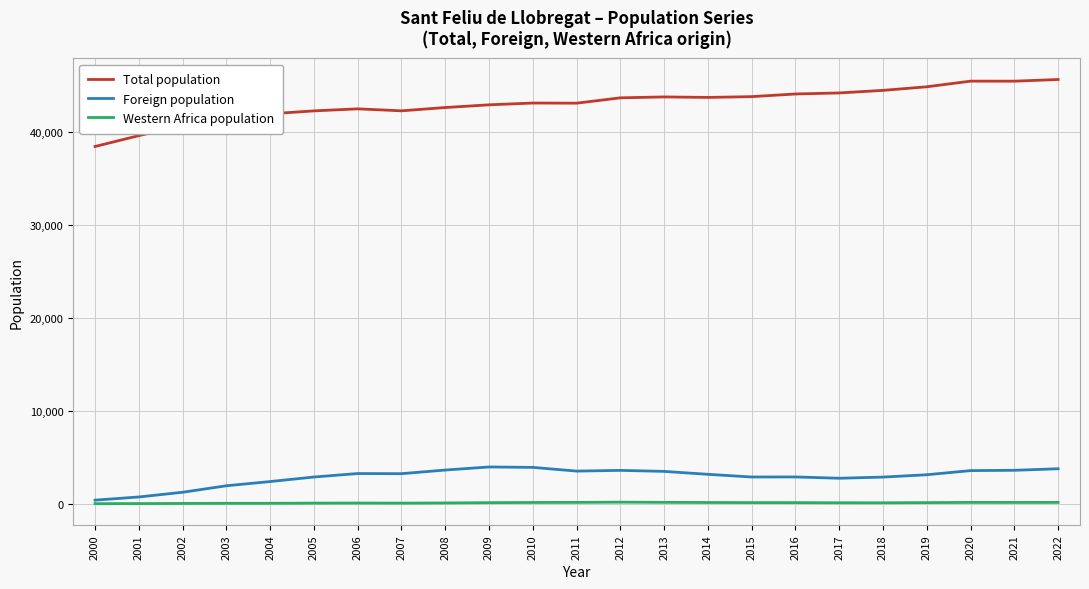

Rank the series at 2007 from lowest to highest value.

Western Africa population, Foreign population, Total population